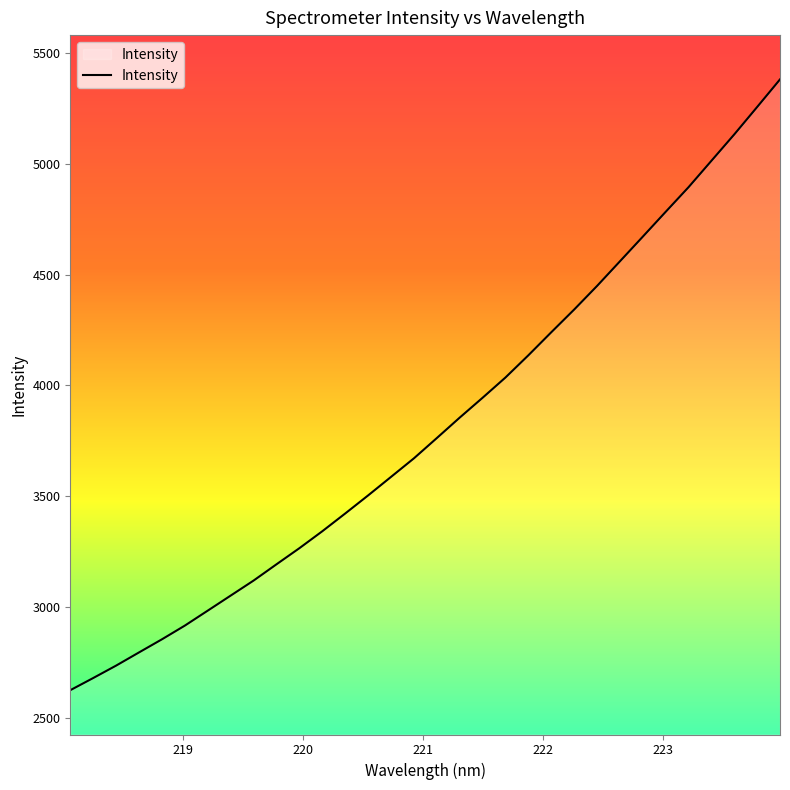

How many categories are shown in the chart?

32